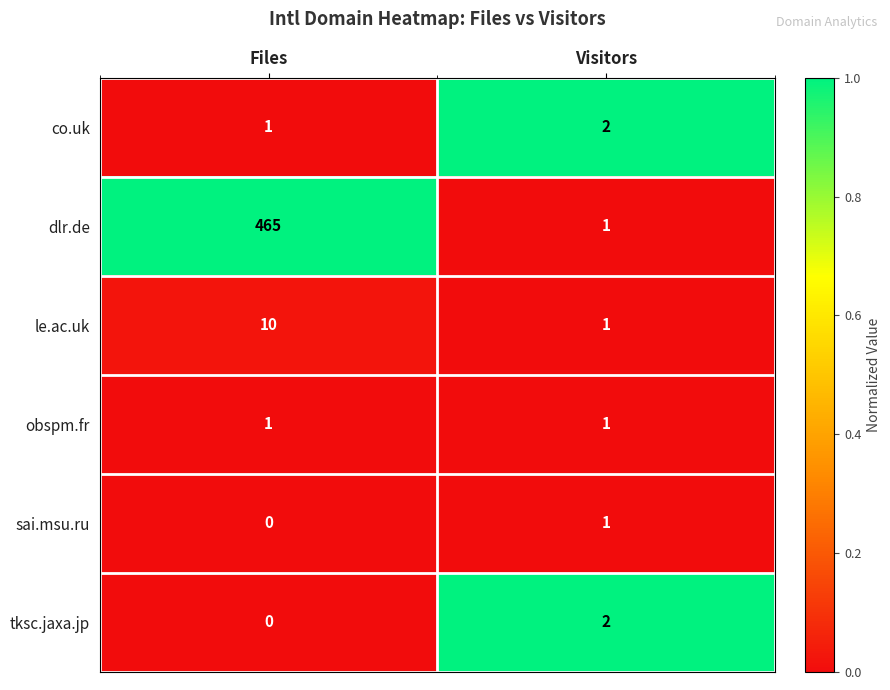

At how many categories does at least one series exceed 0?

2